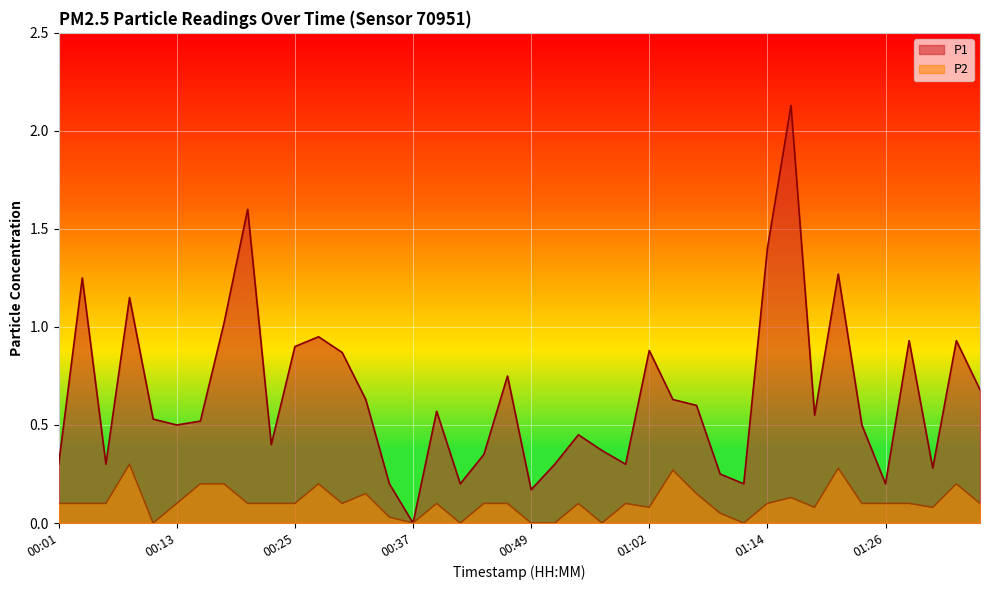

What is the total value across all series at 00:18?

1.2